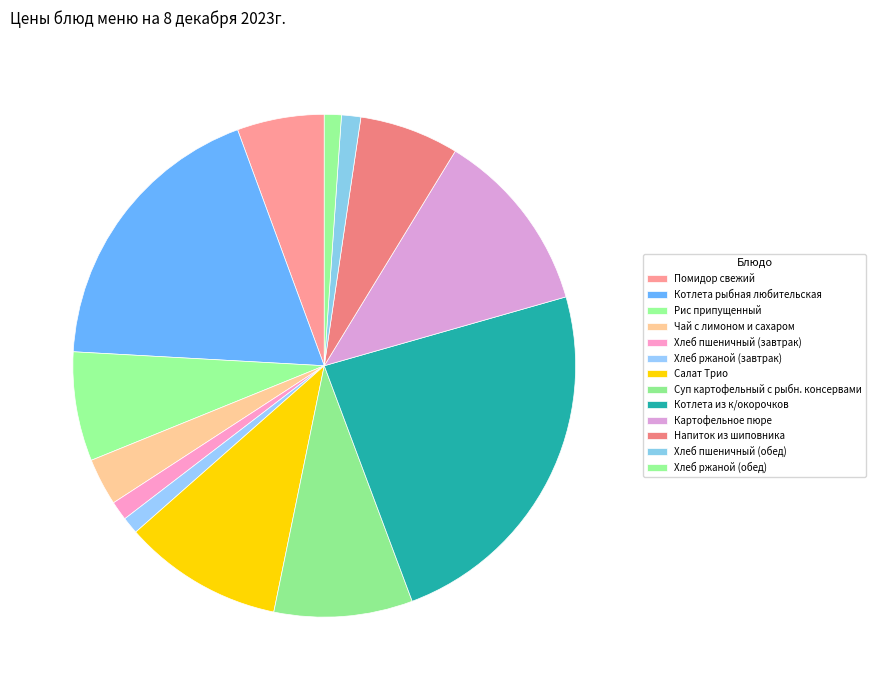

Which has a higher value, Котлета из к/окорочков or Хлеб ржаной (завтрак)?

Котлета из к/окорочков